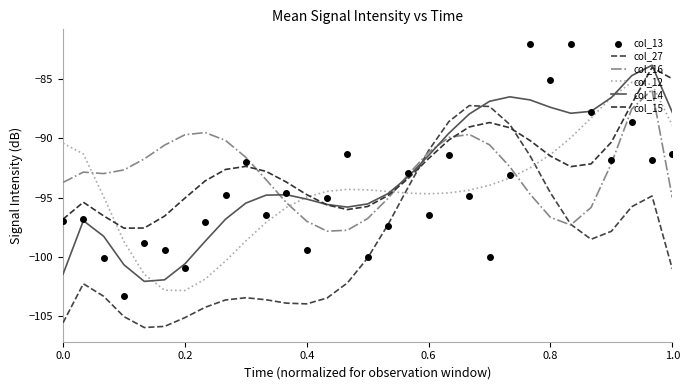

What are all the series names shown in the legend?

col_27, col_16, col_12, col_14, col_15, col_13